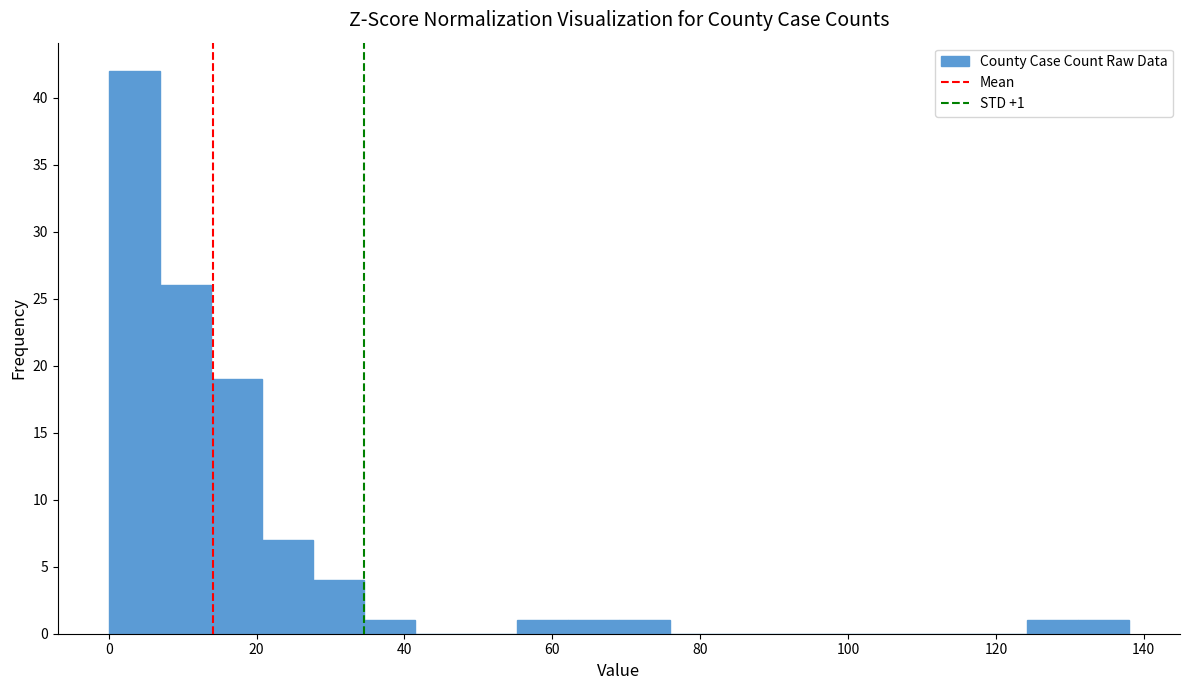

Read against the x-axis, roughly where is the centre of the tallest bar?

4